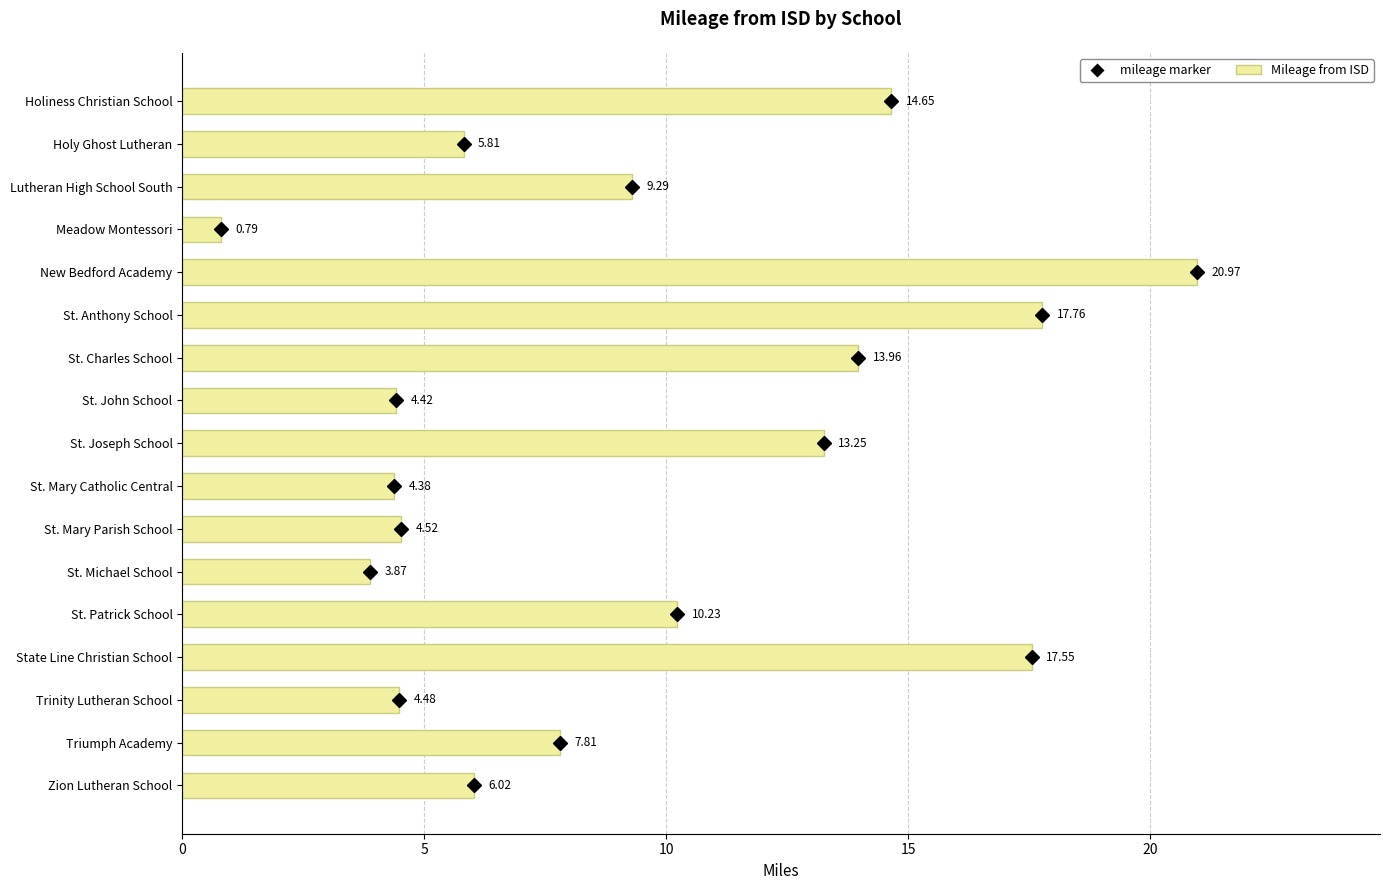

Which label corresponds to the smallest value in the chart?

Meadow Montessori